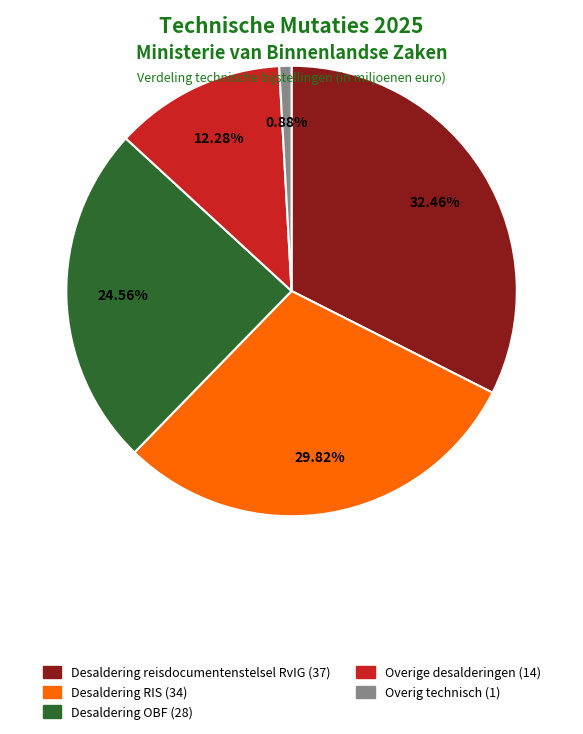

Is Desaldering OBF the majority of the pie?

No